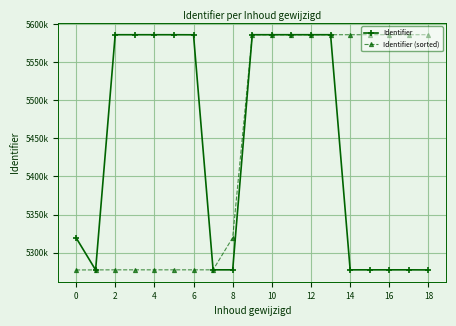

Where do Identifier and Identifier (sorted) first cross each other?

0 and 2